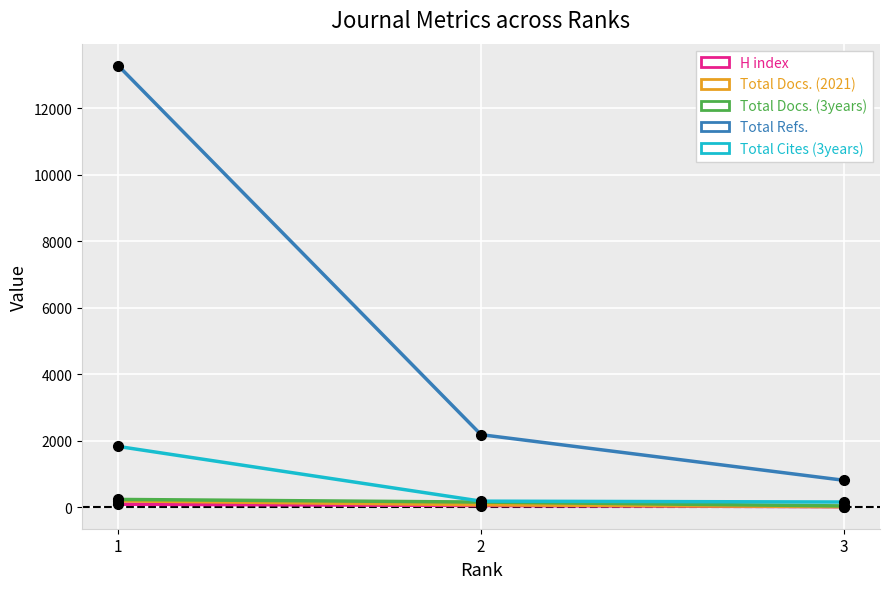

Is it true that Total Refs. equals 13282 at 1?

True